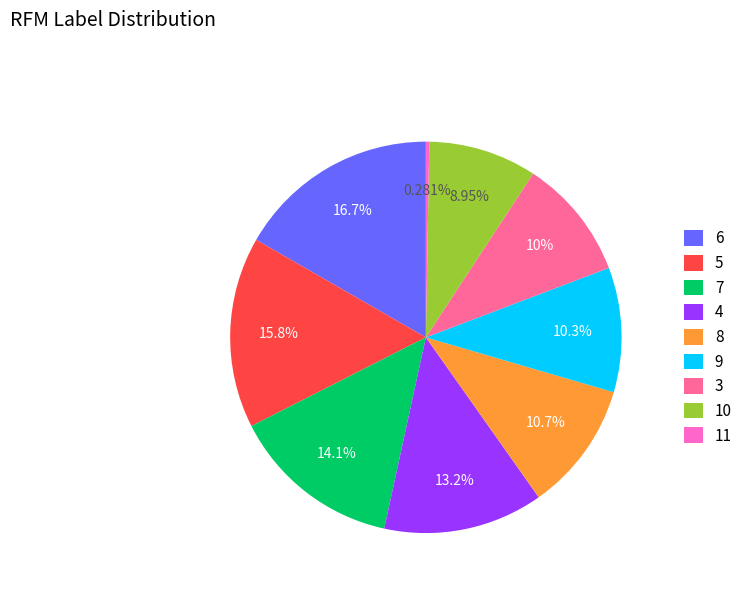

What is the total percentage of 11 and 3?

10.3%